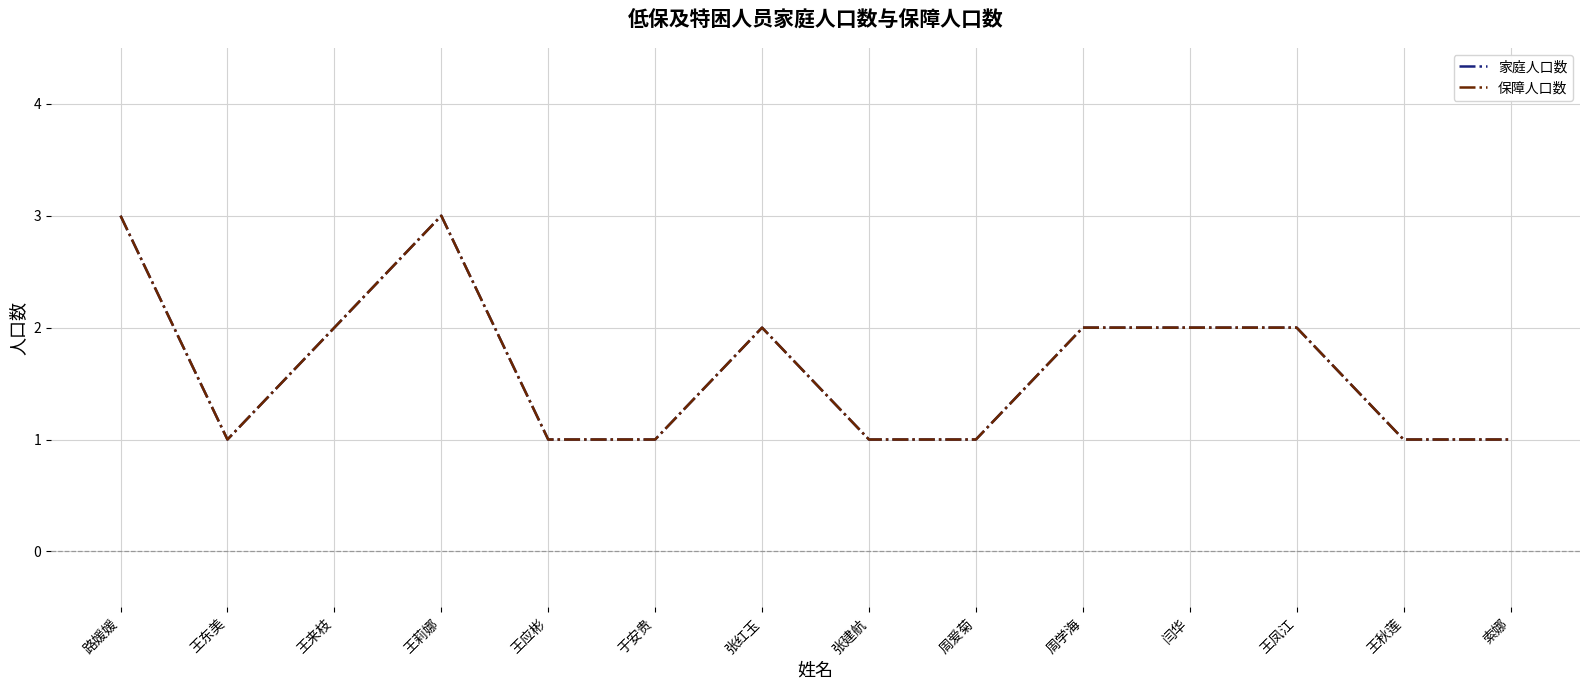

What is the difference between the maximum and minimum values in the 家庭人口数 series?

2